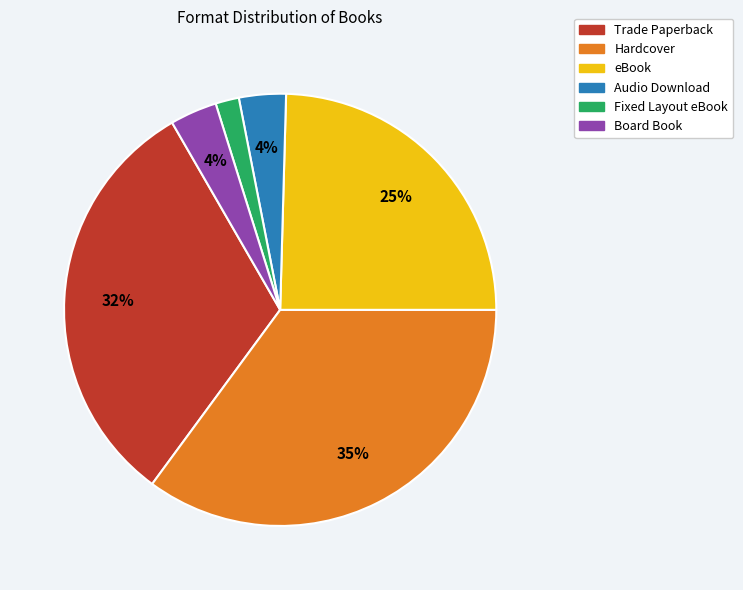

True or false: Fixed Layout eBook accounts for 2% of the total.

True